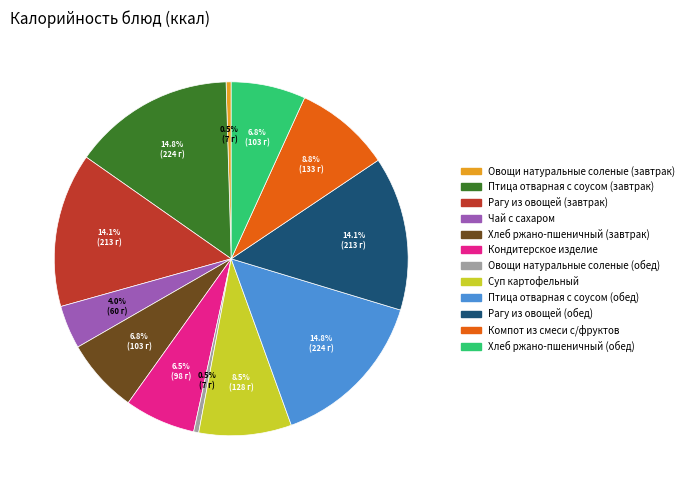

Does Птица отварная с соусом (завтрак) account for over 50% of the chart?

No